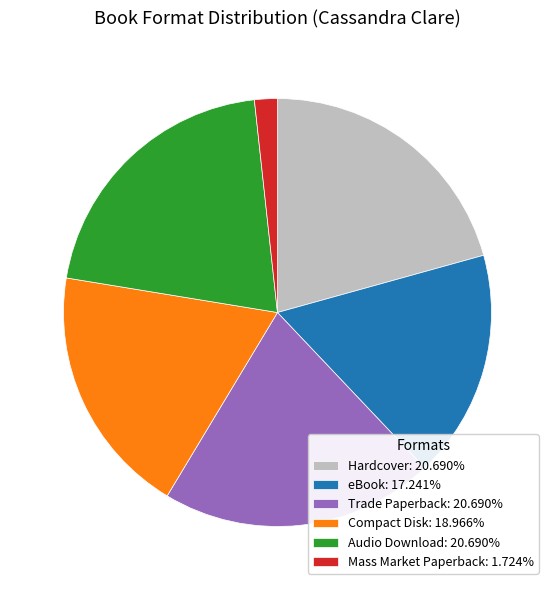

Is the sum of Trade Paperback: 20.690% and eBook: 17.241% greater than half?

No